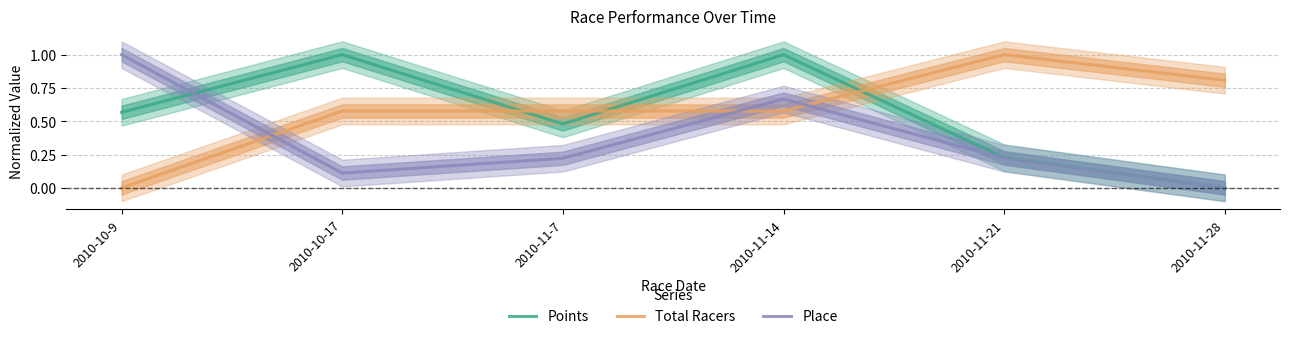

What is the sum of the Points values at 2010-11-21 and 2010-11-7?

0.7